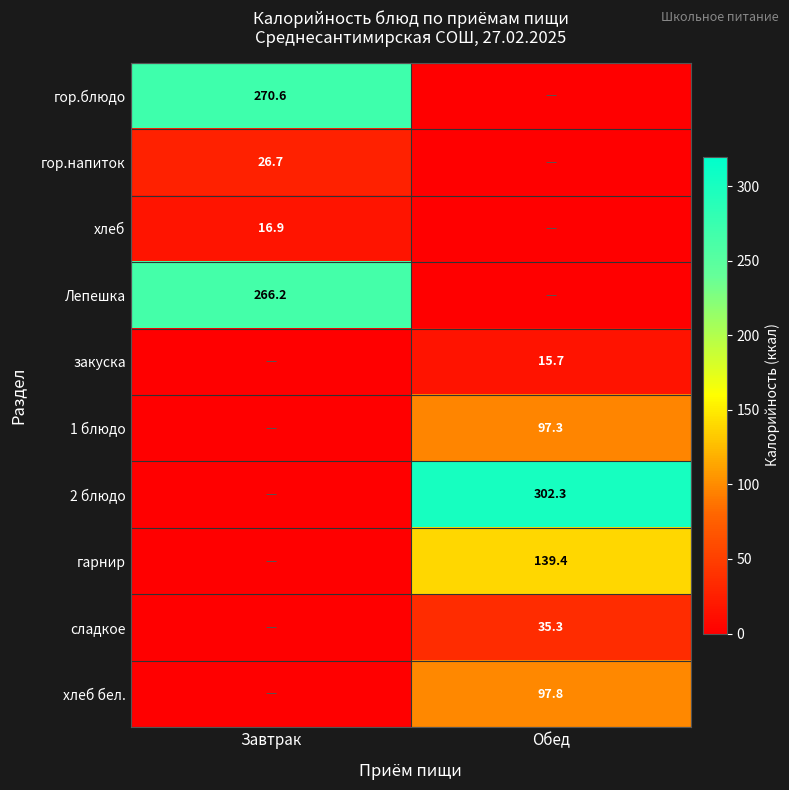

Is it true that хлеб бел. equals 97.8 at Обед?

True